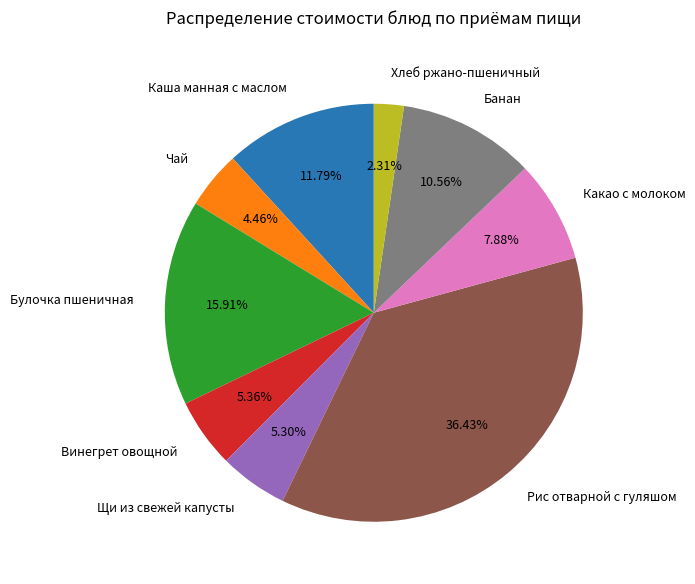

Is there a majority slice in this chart?

No